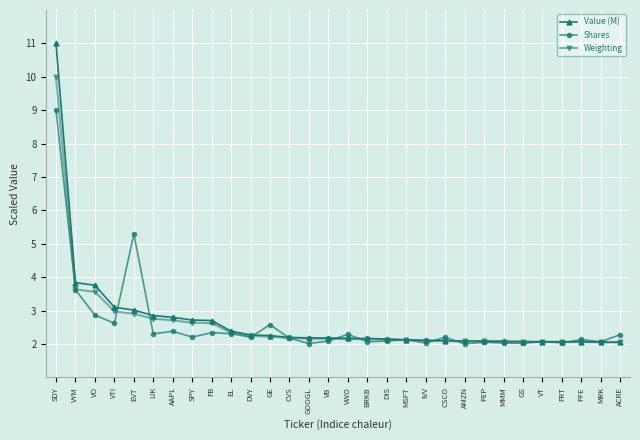

At how many categories does at least one series exceed 8?

1